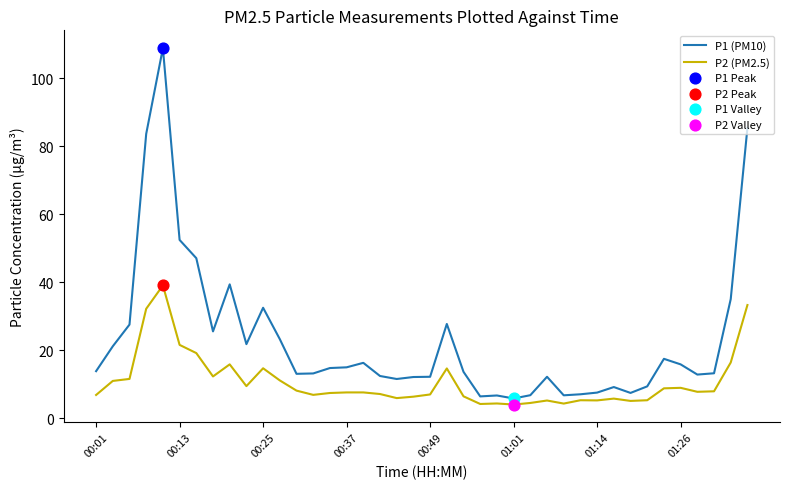

Which series has the largest total across all categories?

P1 (PM10)